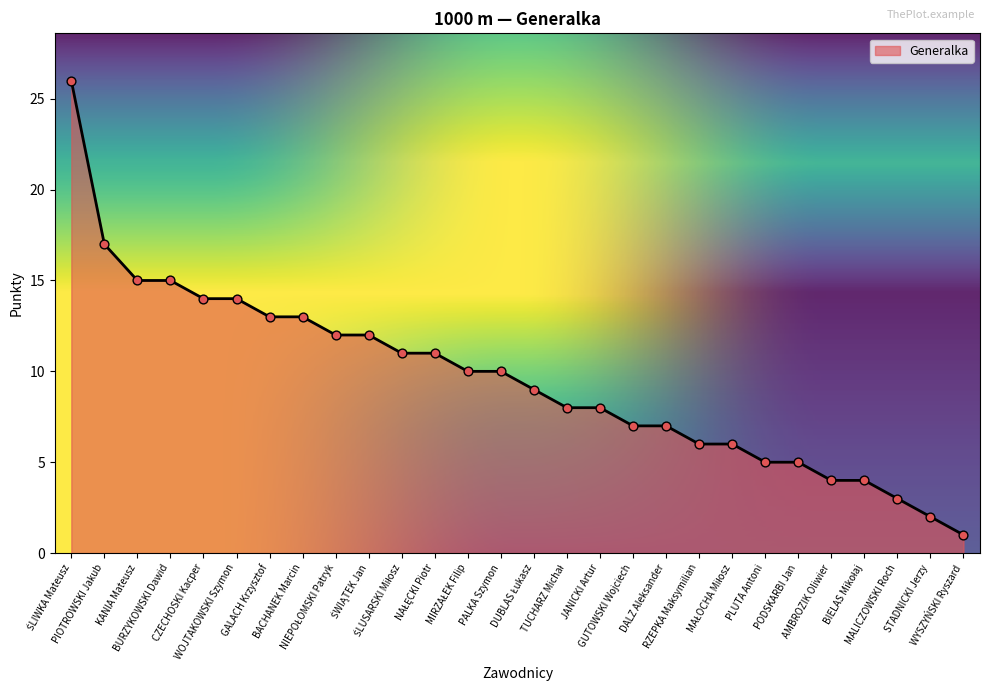

What is the change in value from CZECHOSKI Kacper to GUTOWSKI Wojciech?

-7